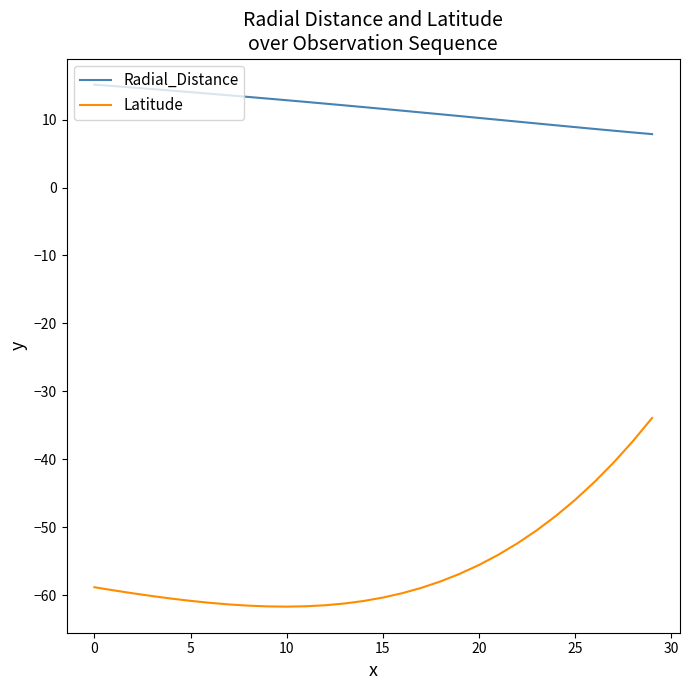

What are all the series names shown in the legend?

Radial_Distance, Latitude